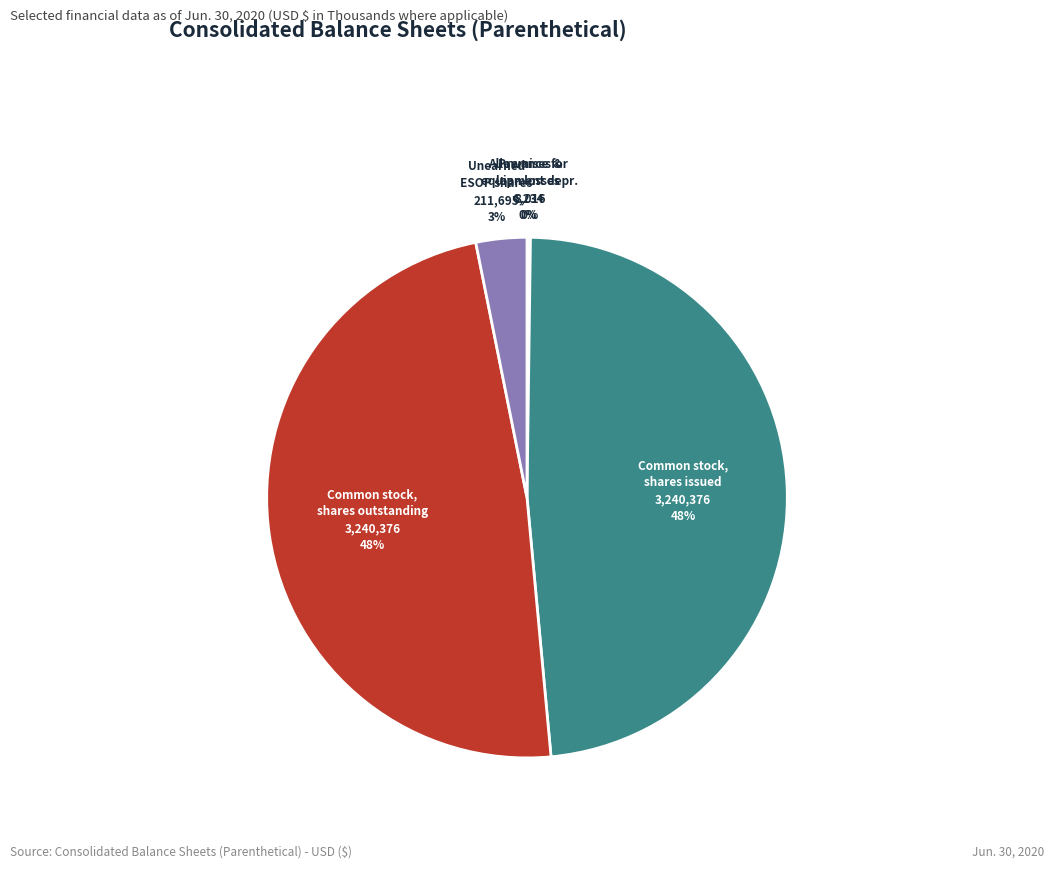

To the nearest percent, what is the average slice percentage?

20%